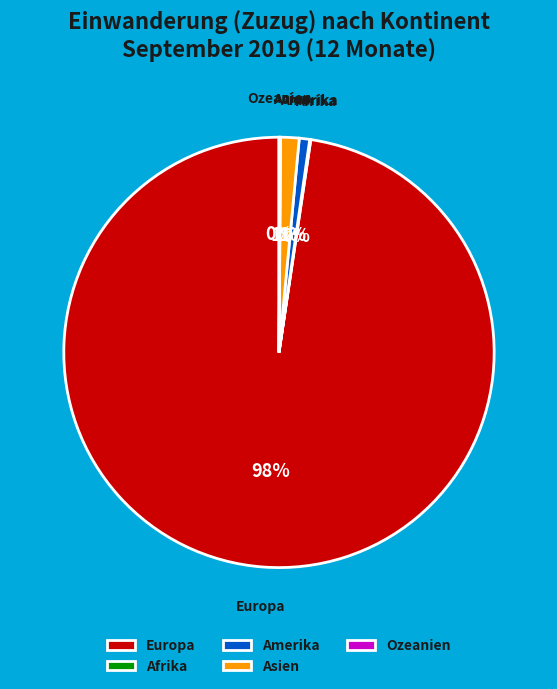

Which slice is the largest?

Europa